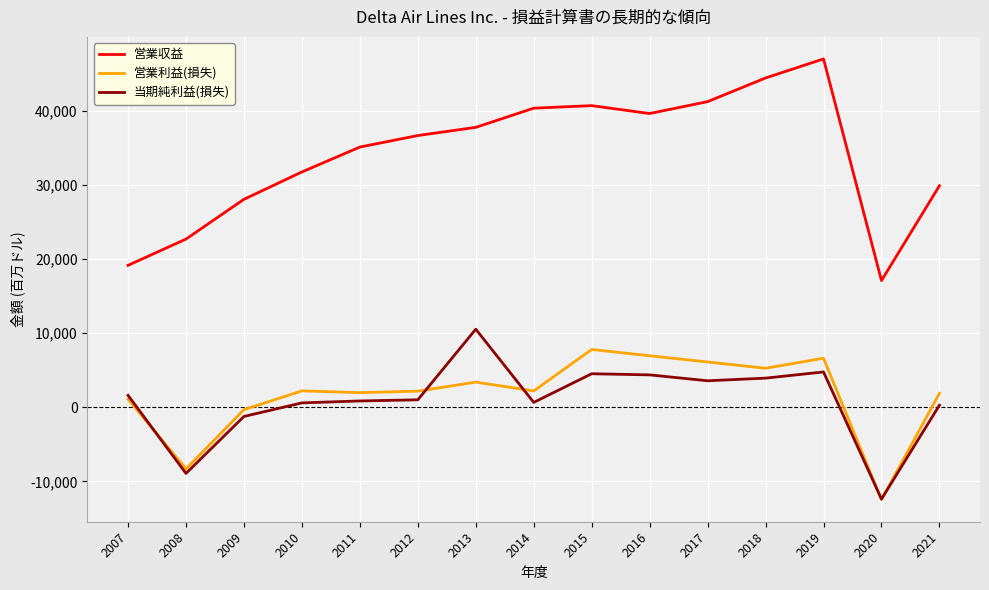

What is the total value across all series at 2020?

-7759